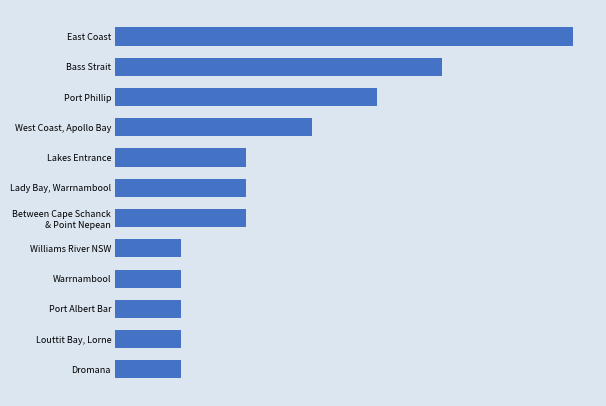

Are the bars horizontal?

Yes